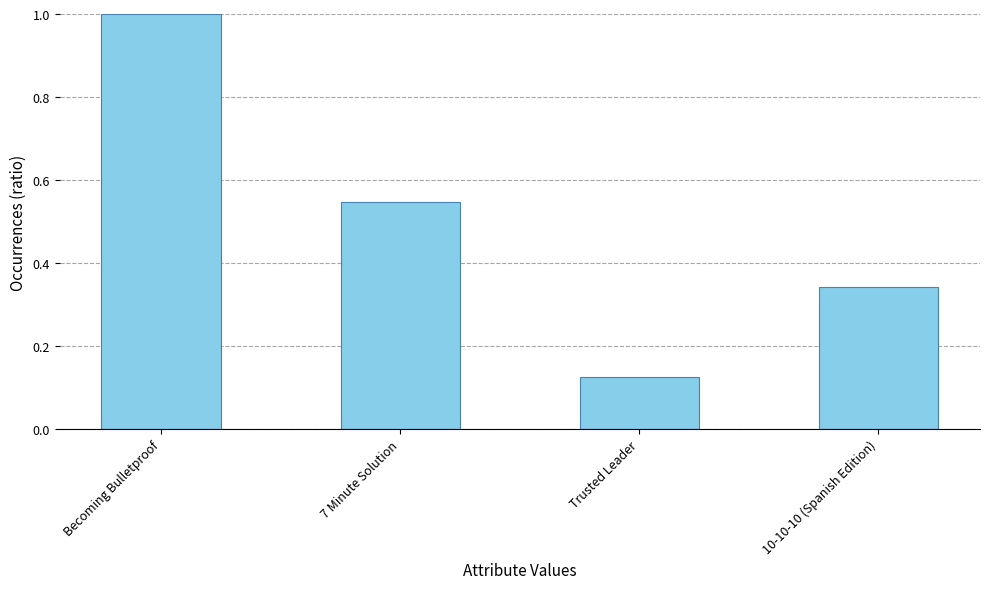

At which category does the chart reach its minimum across all series?

Trusted Leader